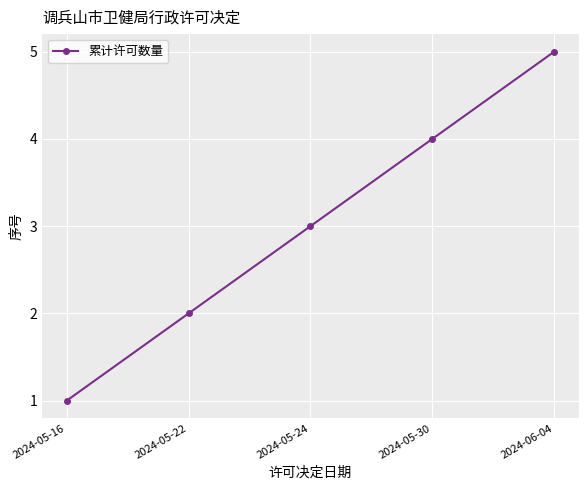

The chart shows a value of 7 at 2024-05-30. True or false?

False